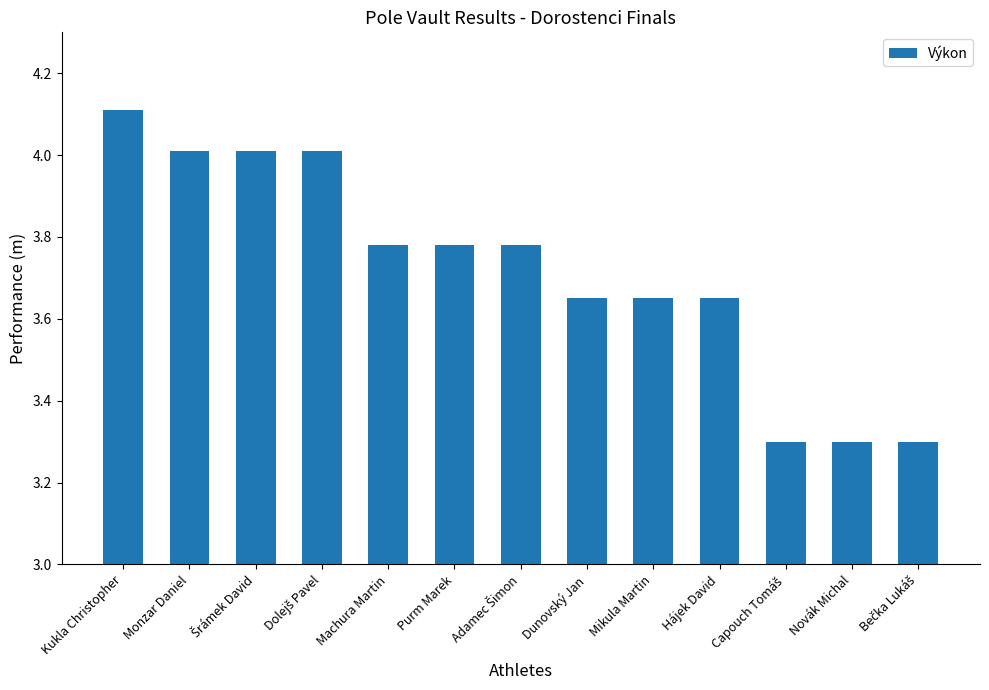

What is the change in value from Monzar Daniel to Mikula Martin?

-0.4